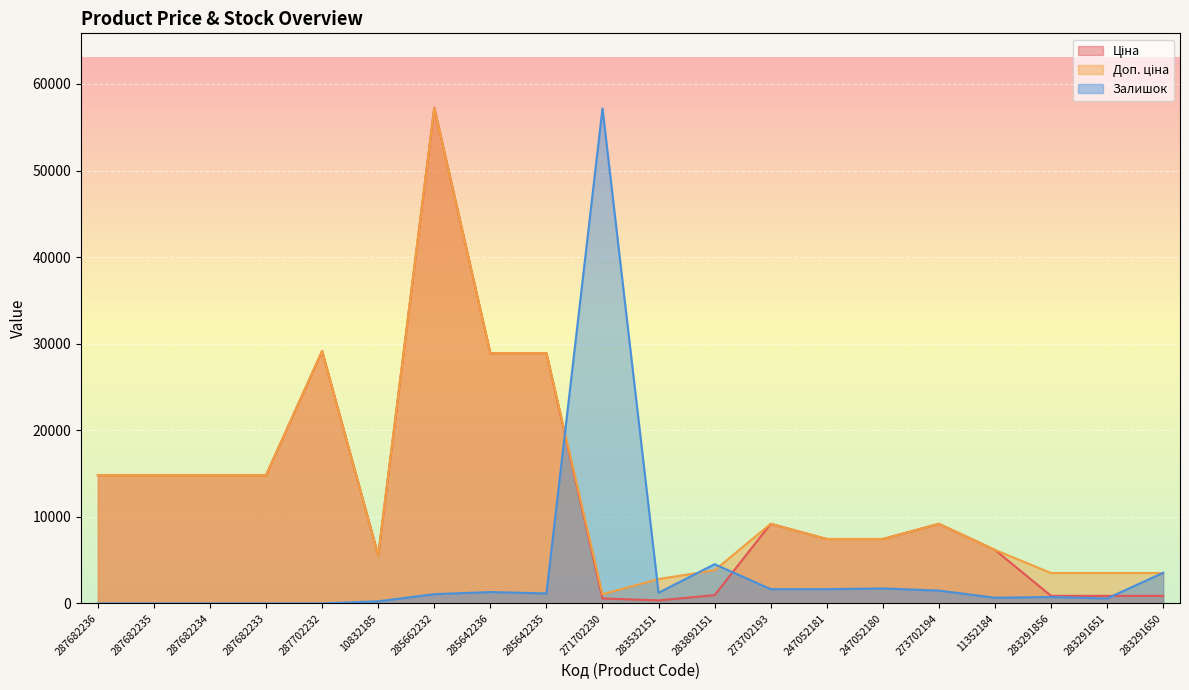

What is the value of the Залишок point at the 13th from the left?

1647.7